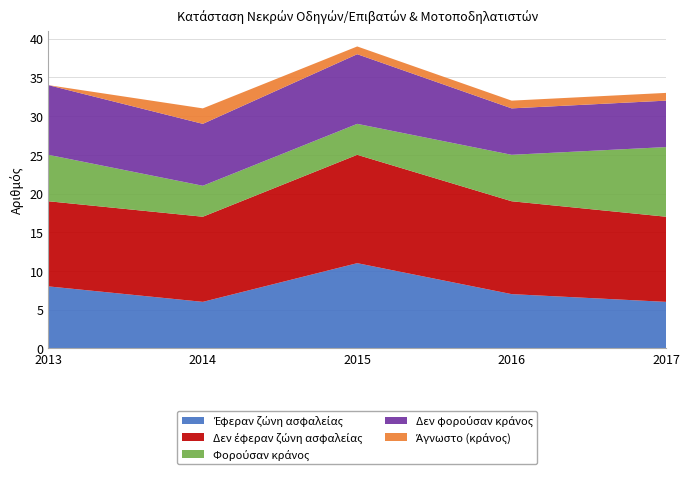

Reading right to left, what are all the values shown in this chart?

Έφεραν ζώνη ασφαλείας: 6	7	11	6	8
Δεν έφεραν ζώνη ασφαλείας: 11	12	14	11	11
Φορούσαν κράνος: 9	6	4	4	6
Δεν φορούσαν κράνος: 6	6	9	8	9
Άγνωστο (κράνος): 1	1	1	2	0